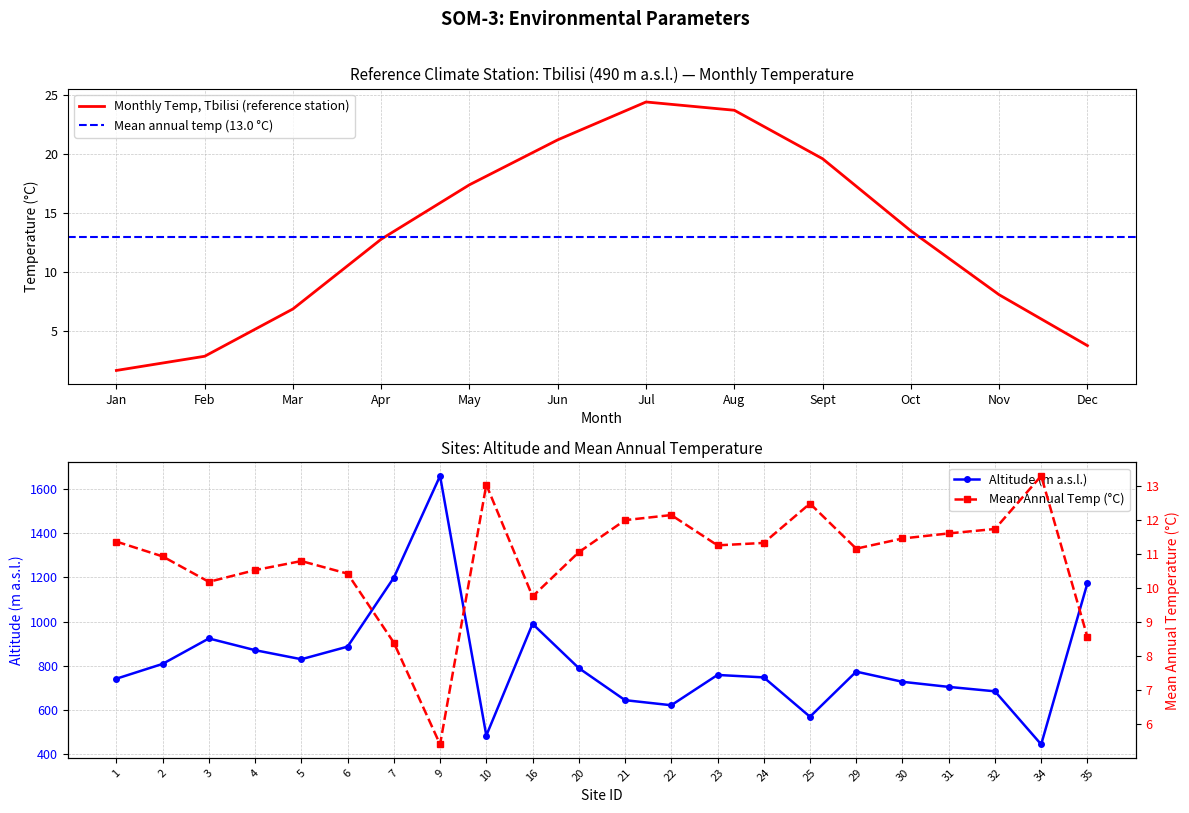

Rank the categories by Monthly Temp, Tbilisi (reference station) value from highest to lowest.

Jul, Aug, Jun, Sept, May, Oct, Apr, Nov, Mar, Dec, Feb, Jan